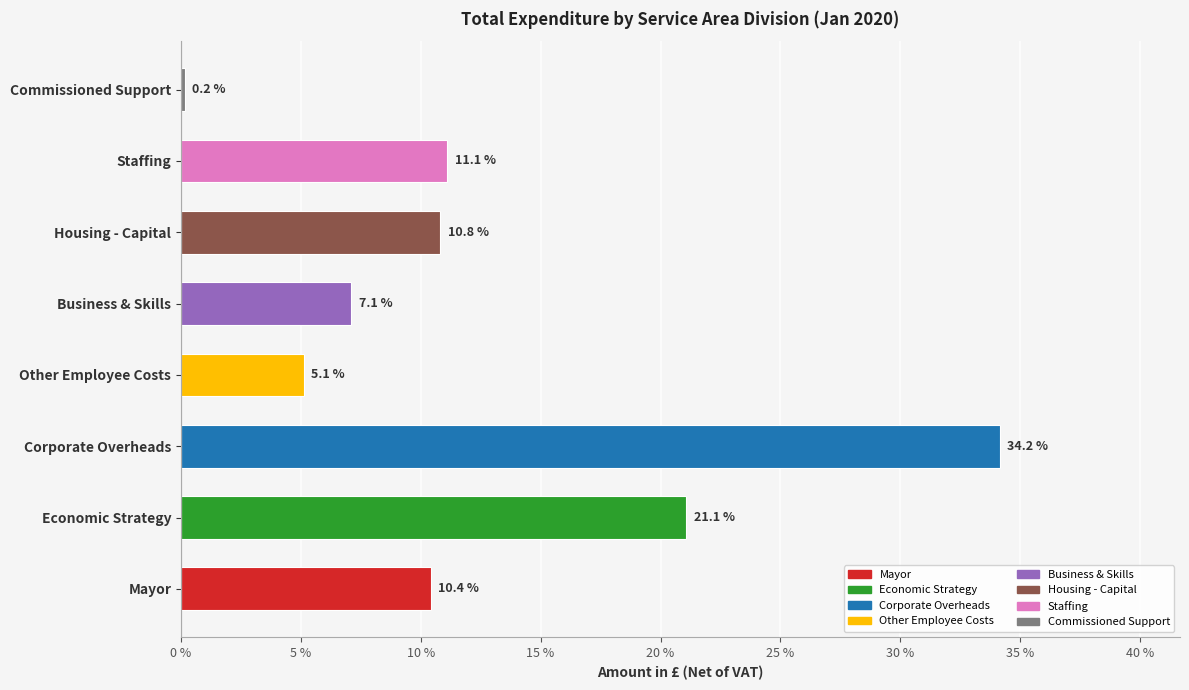

Reading bottom to top, transcribe all the data shown in this chart.

10.4	21.1	34.2	5.1	7.1	10.8	11.1	0.2